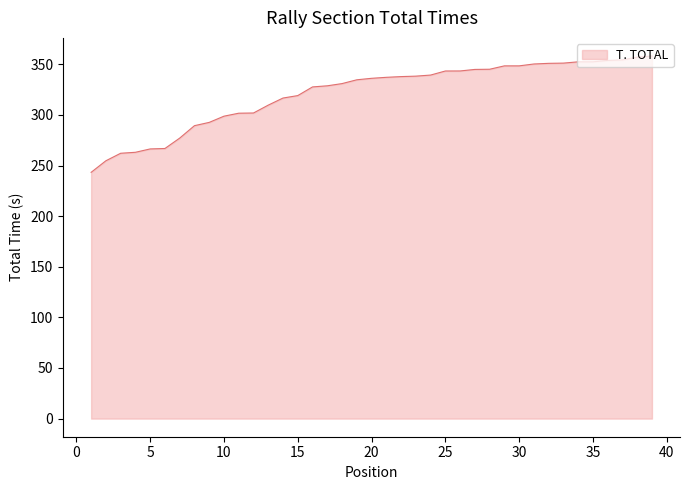

What is the minimum value shown in the chart?

243.3